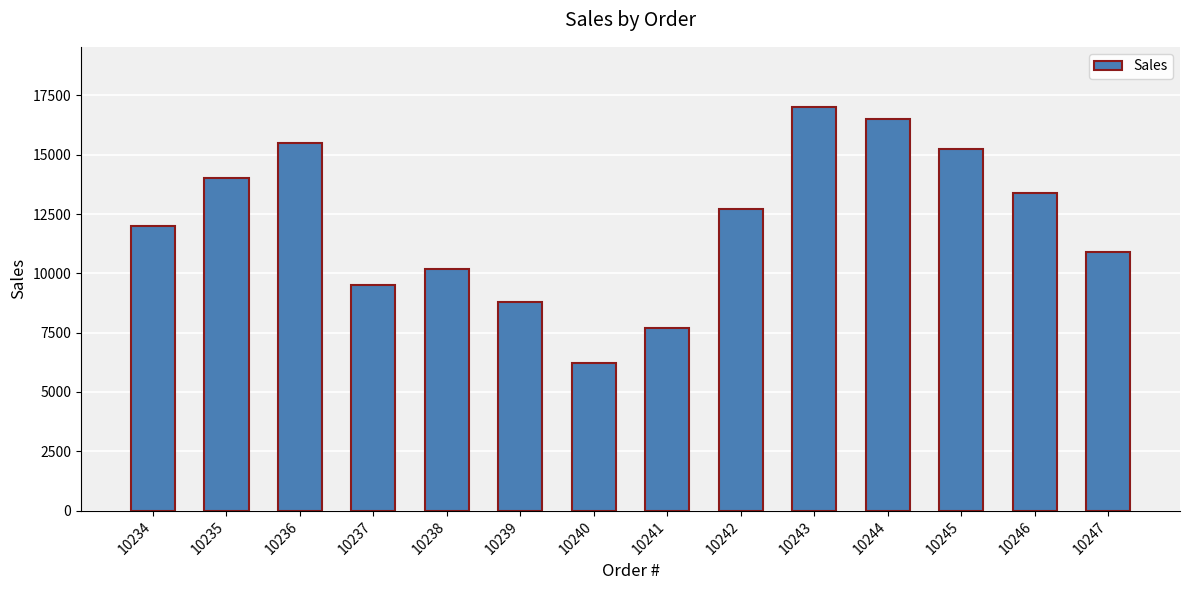

Reading left to right, extract all data points from this chart.

12000	14000	15500	9500	10200	8800	6200	7700	12700	17000	16500	15230	13400	10890